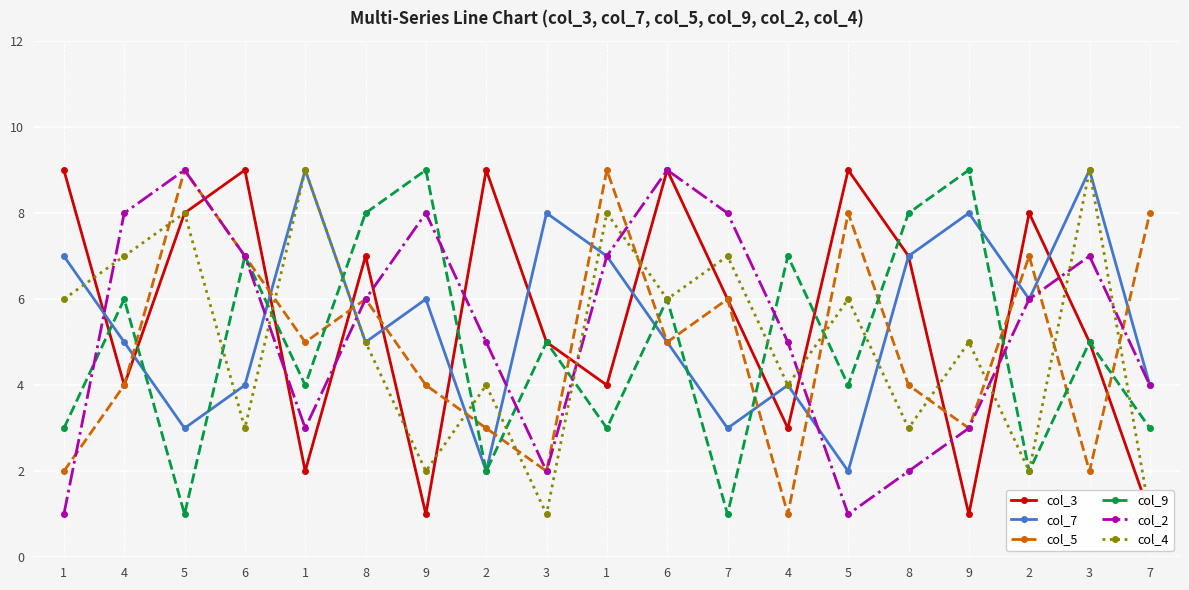

True or false: col_7 and col_5 intersect in this chart.

True